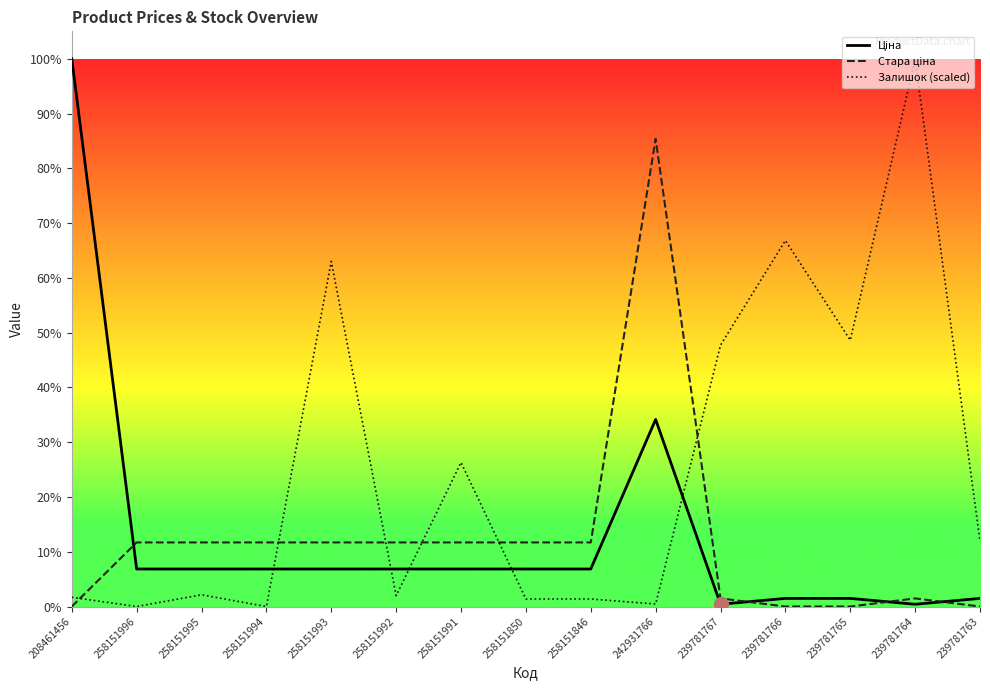

What is the label of the 9th point from the right?

258151991